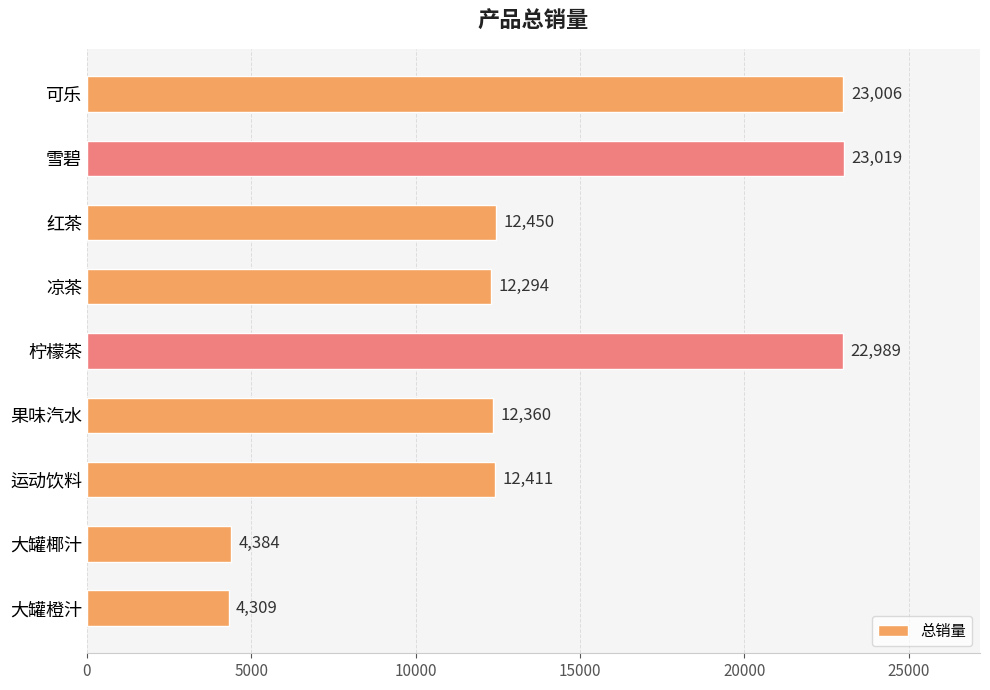

What is the average value?

14136